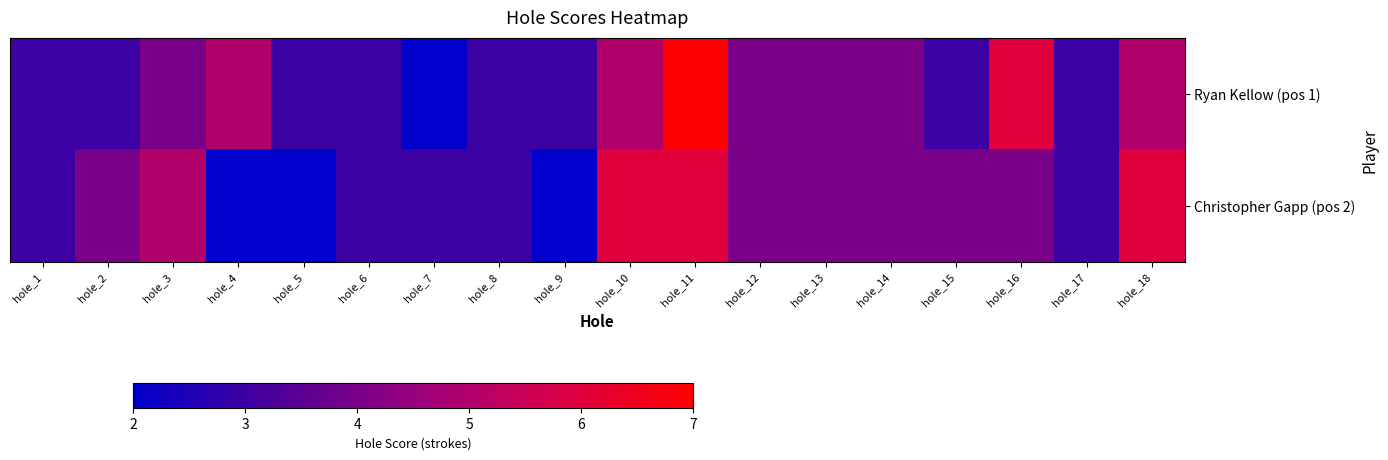

What is the maximum value shown in the chart?

7